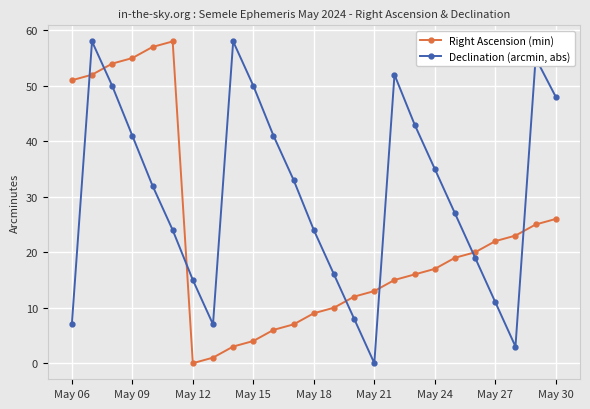

True or false: Right Ascension (min) has more than 0 interior local peaks.

True